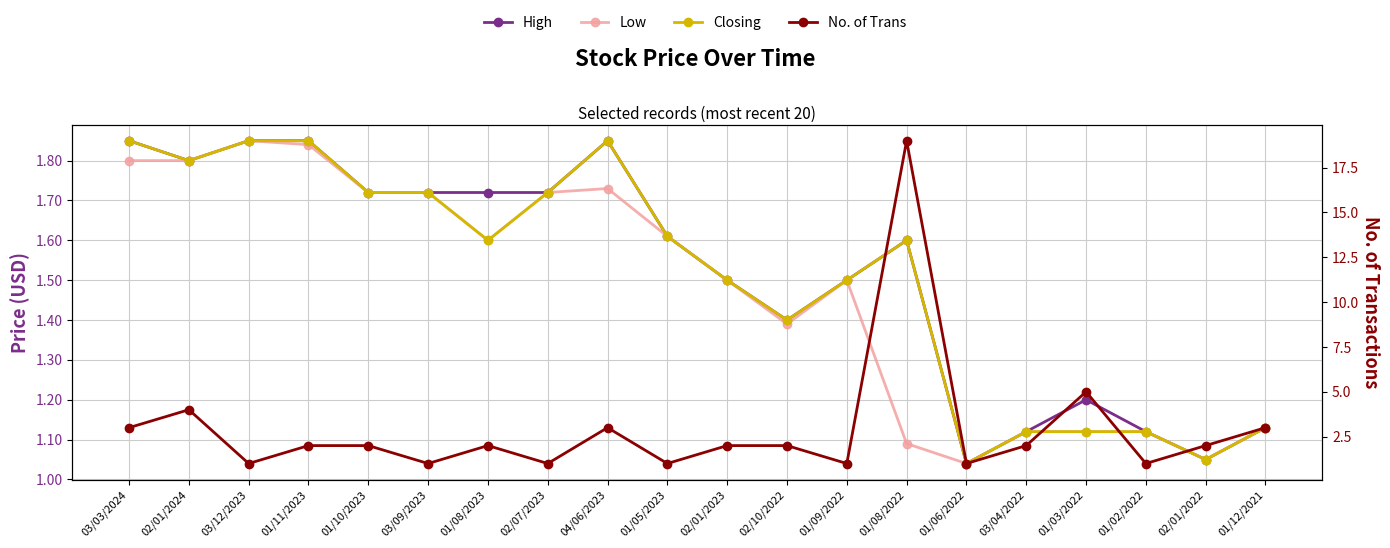

What value does the Low series have at 01/10/2023?

1.7